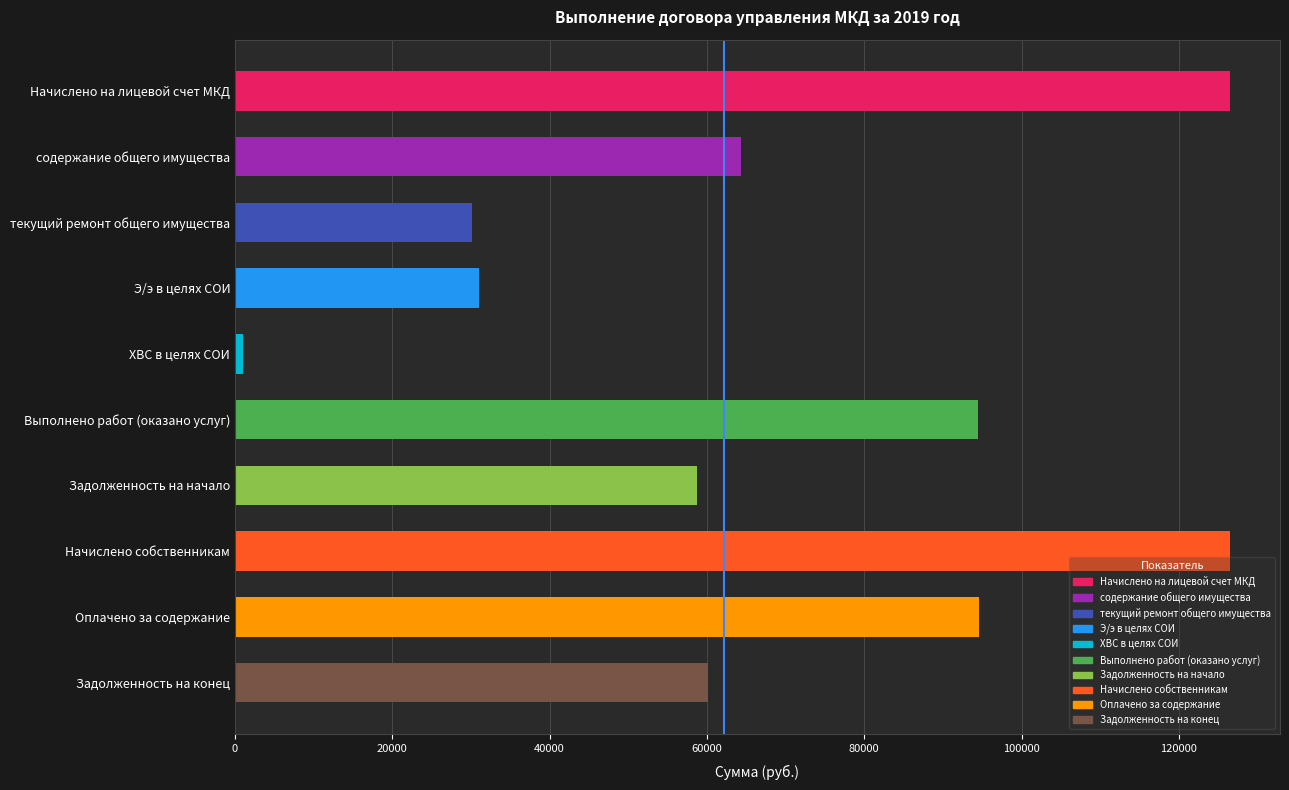

Approximately how many times larger is the value at Начислено на лицевой счет МКД compared to текущий ремонт общего имущества?

4.2